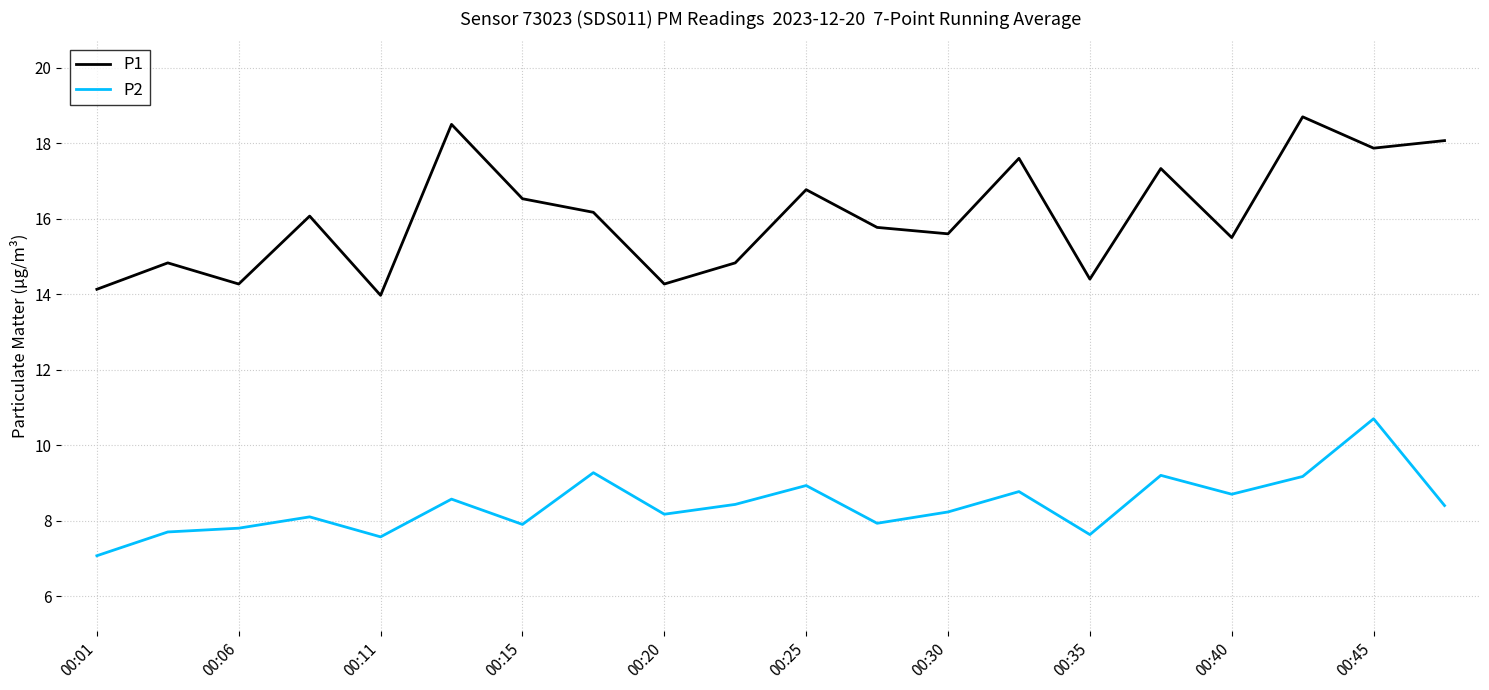

True or false: P1 and P2 cross at least once.

False